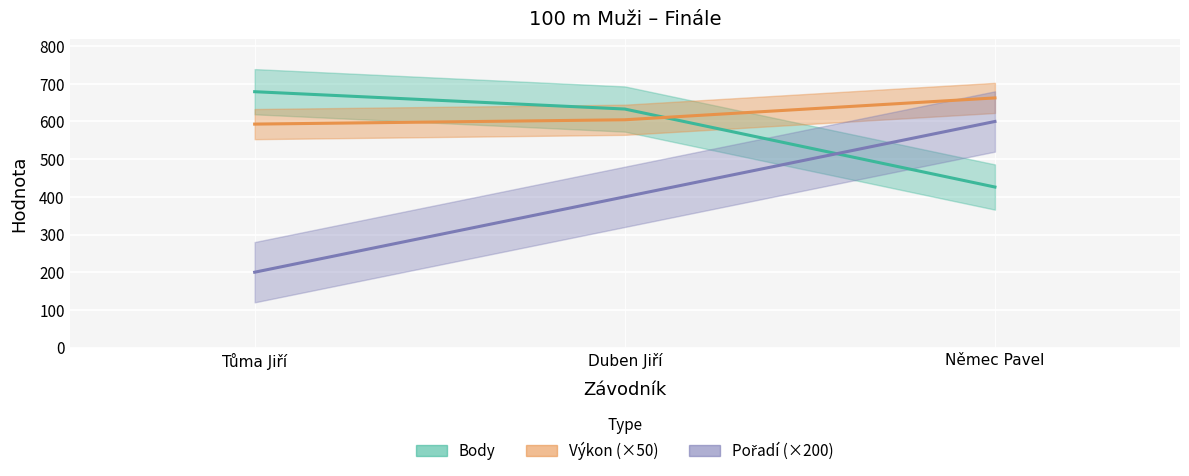

How many series are shown in this chart?

3